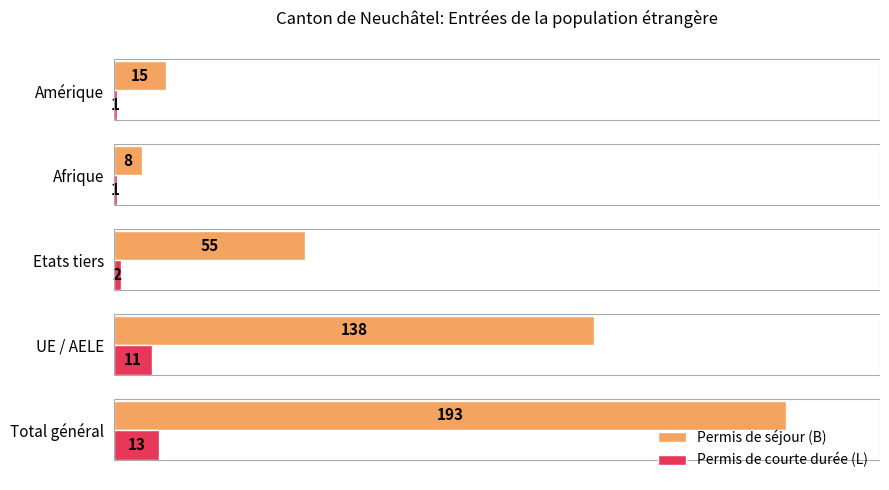

What is the spread (max minus min) of values at Etats tiers?

53